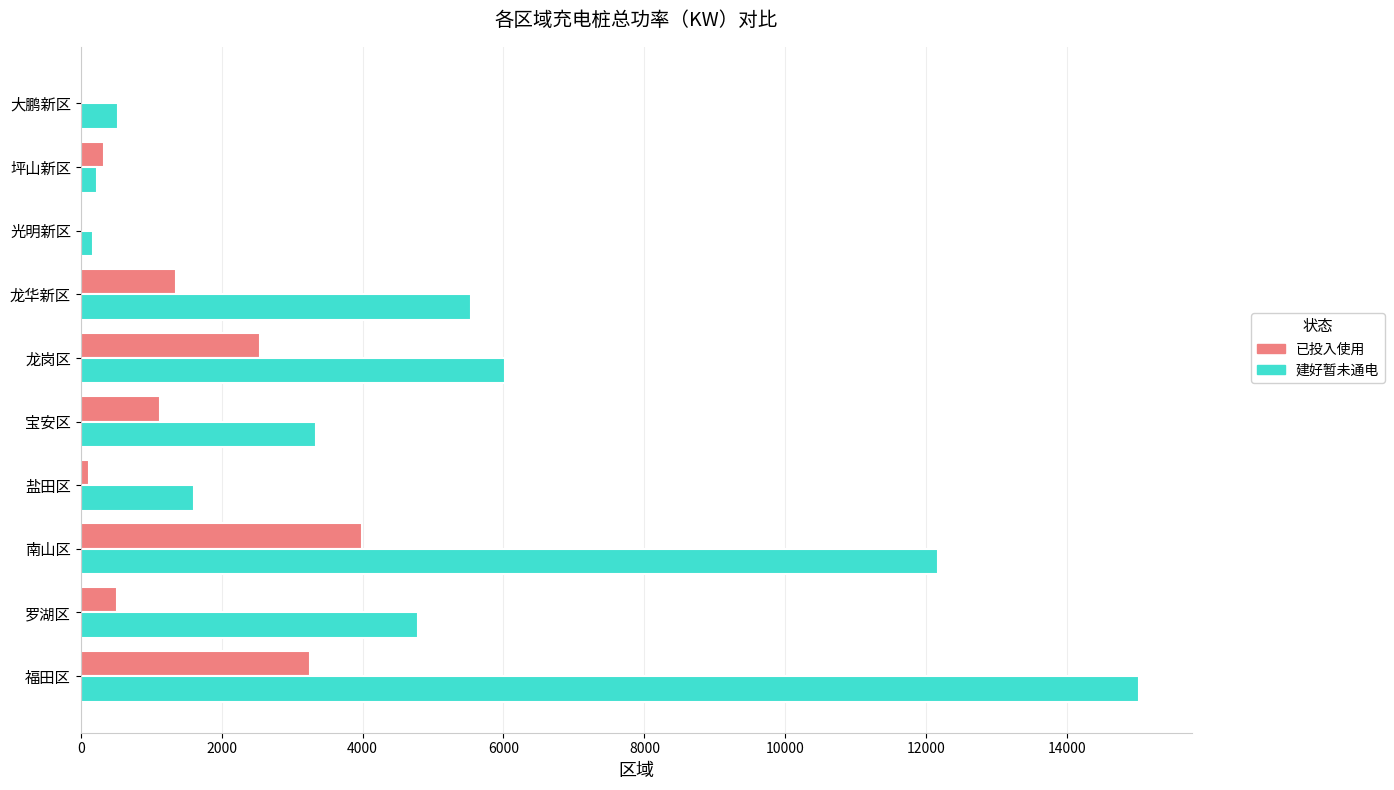

At which category is the sum across all series the highest?

福田区